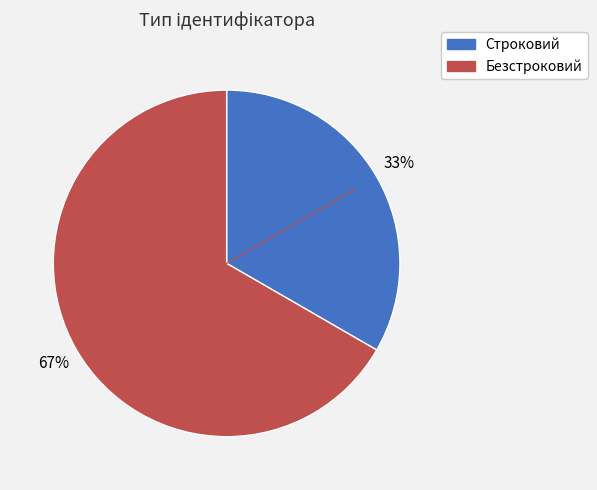

Is it true that Строковий is 42% of the pie?

False